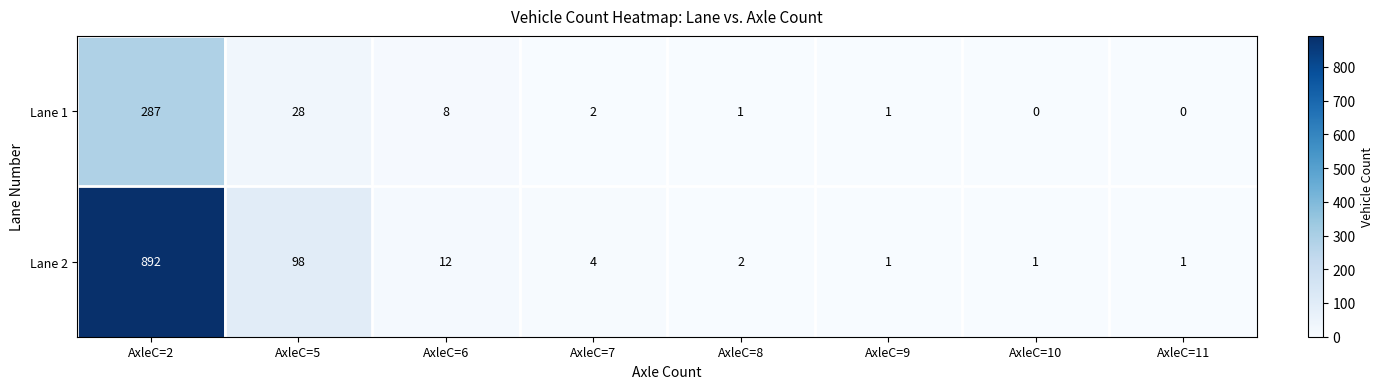

How many distinct data groups are displayed?

2